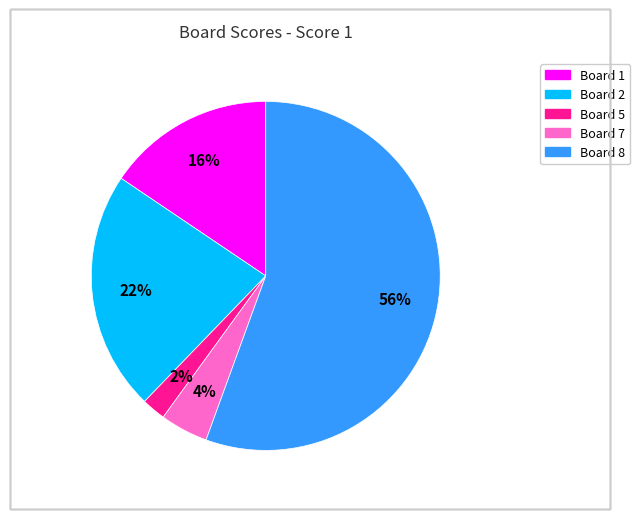

Is there any slice that represents more than half of the pie?

Yes